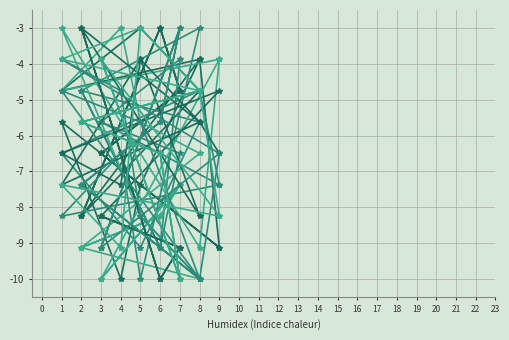

True or false: col_2 has more than 0 interior local peaks.

True